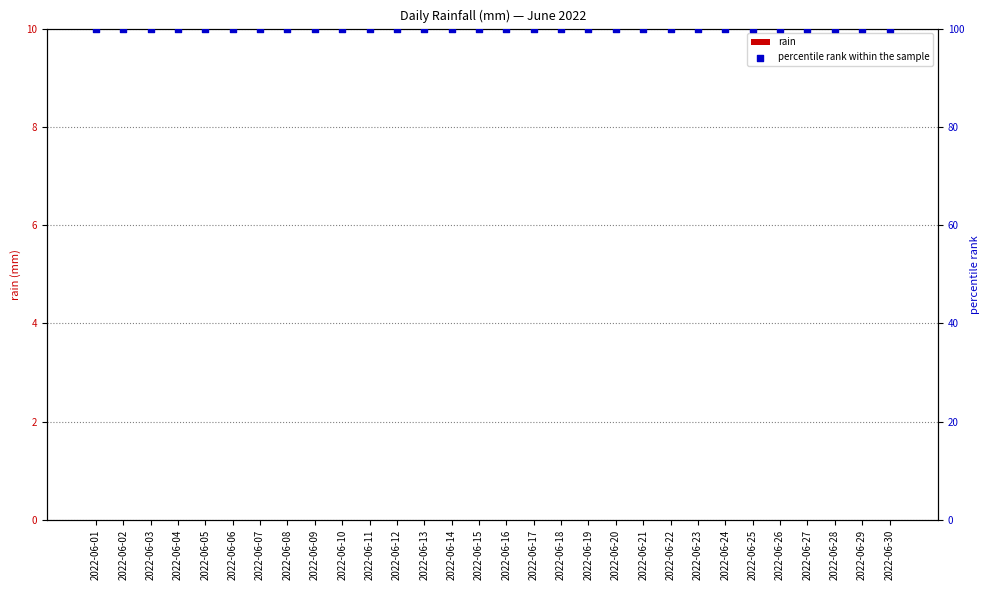

Which series has the largest Y range (max minus min)?

rain